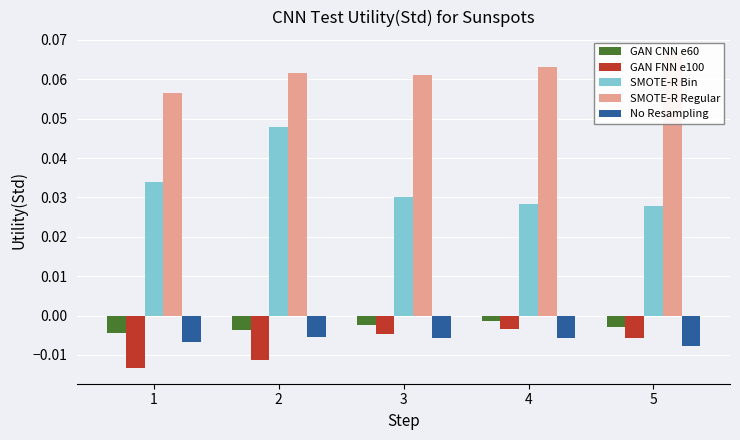

How many bars are there in each group?

5